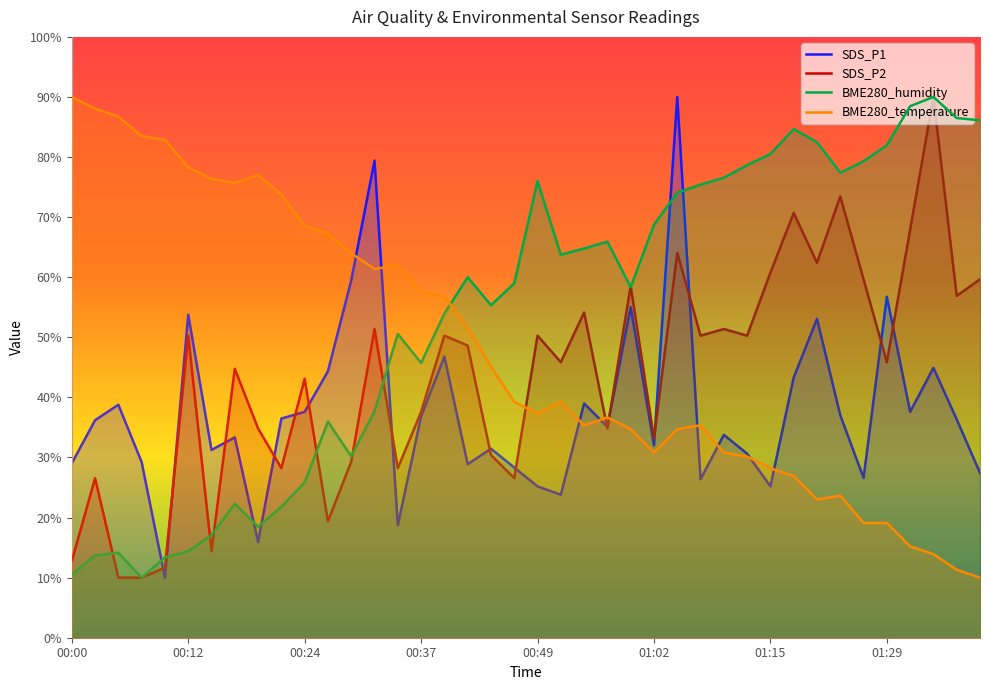

What is the sum of all BME280_temperature values?

1921.3